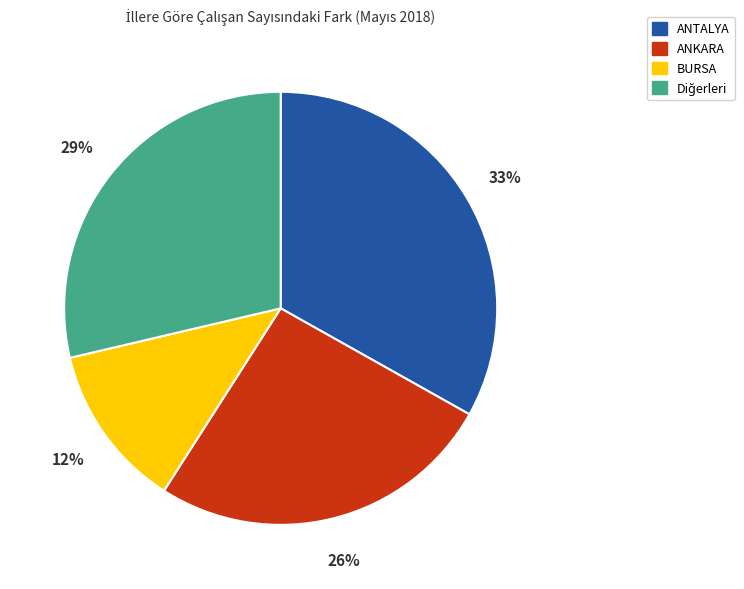

Does any single category account for the majority?

No